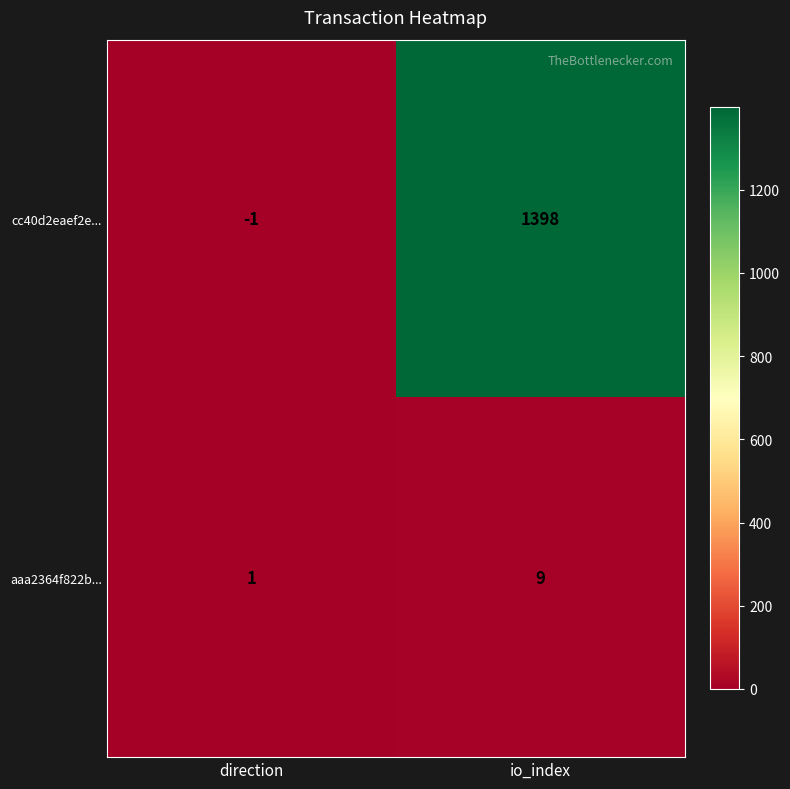

The value of cc40d2eaef2e... at io_index is 1398. True or false?

True